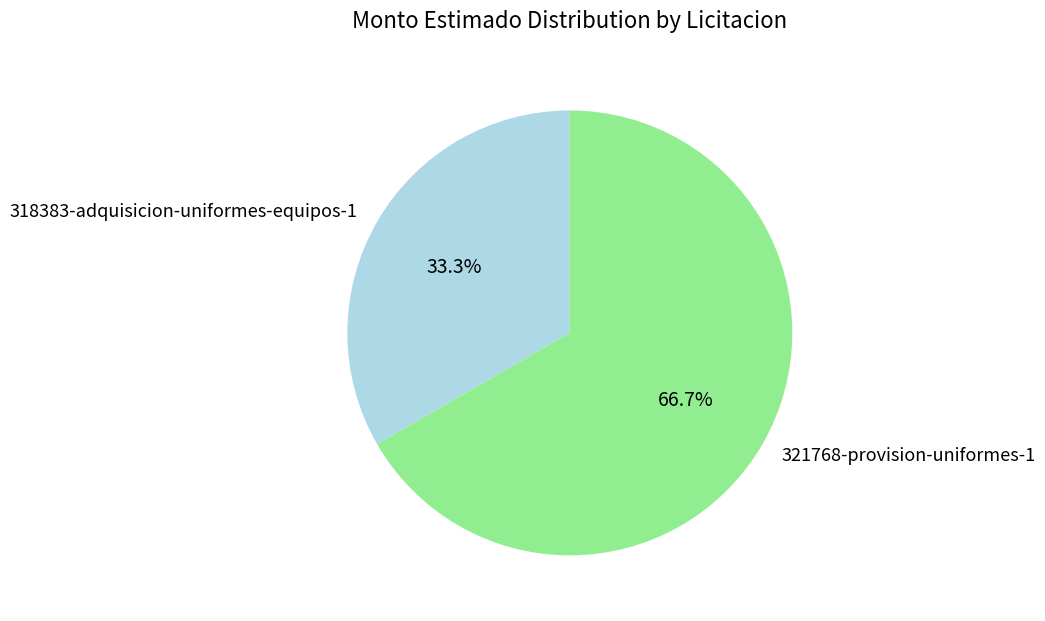

What percentage is NOT represented by 318383-adquisicion-uniformes-equipos-1?

66.7%